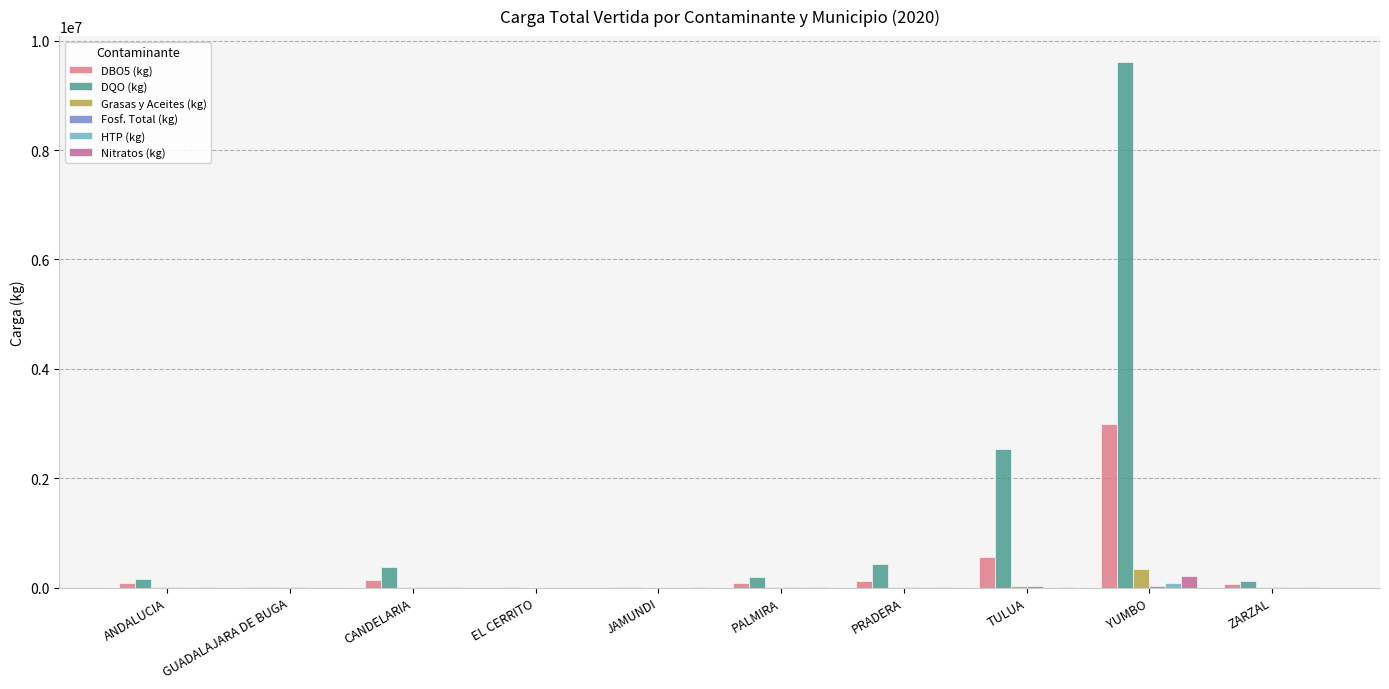

At which label does Fosf. Total (kg) reach its peak?

YUMBO